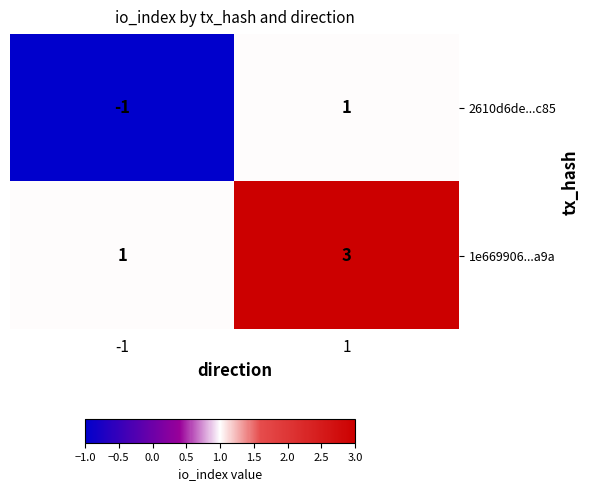

List the series in order of their overall mean, highest first.

1e669906...a9a, 2610d6de...c85